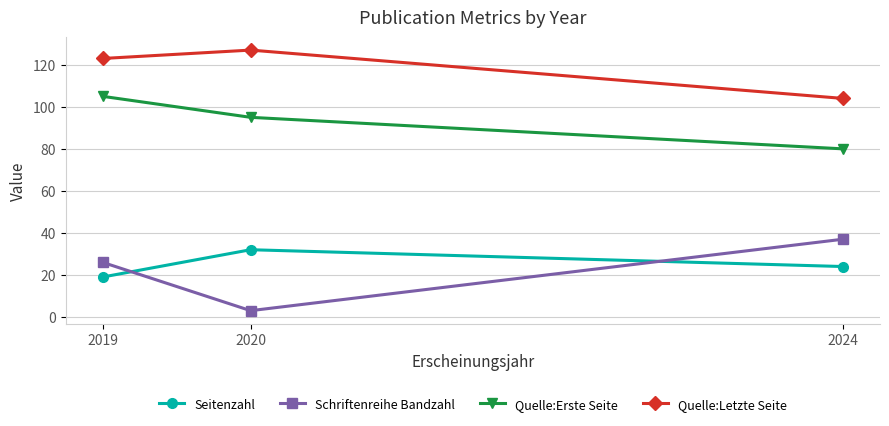

Read the Seitenzahl value at 2020.

32